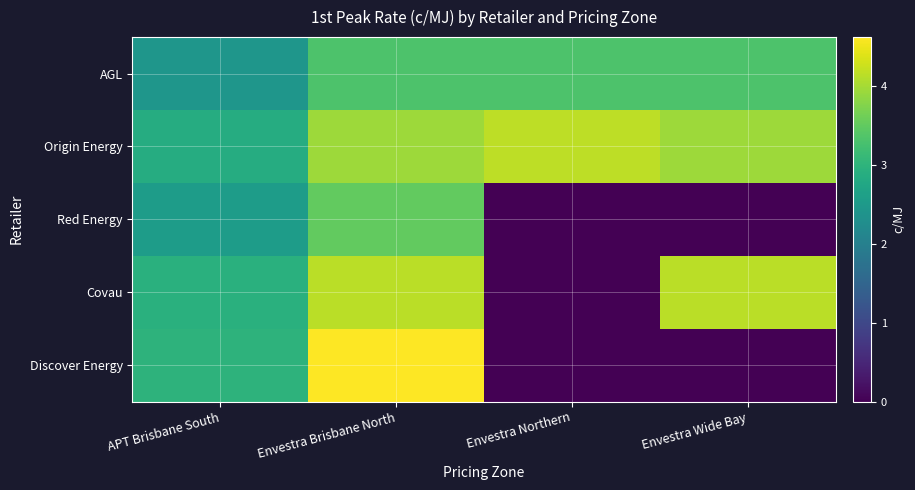

Which label corresponds to the largest value in the chart?

Envestra Brisbane North